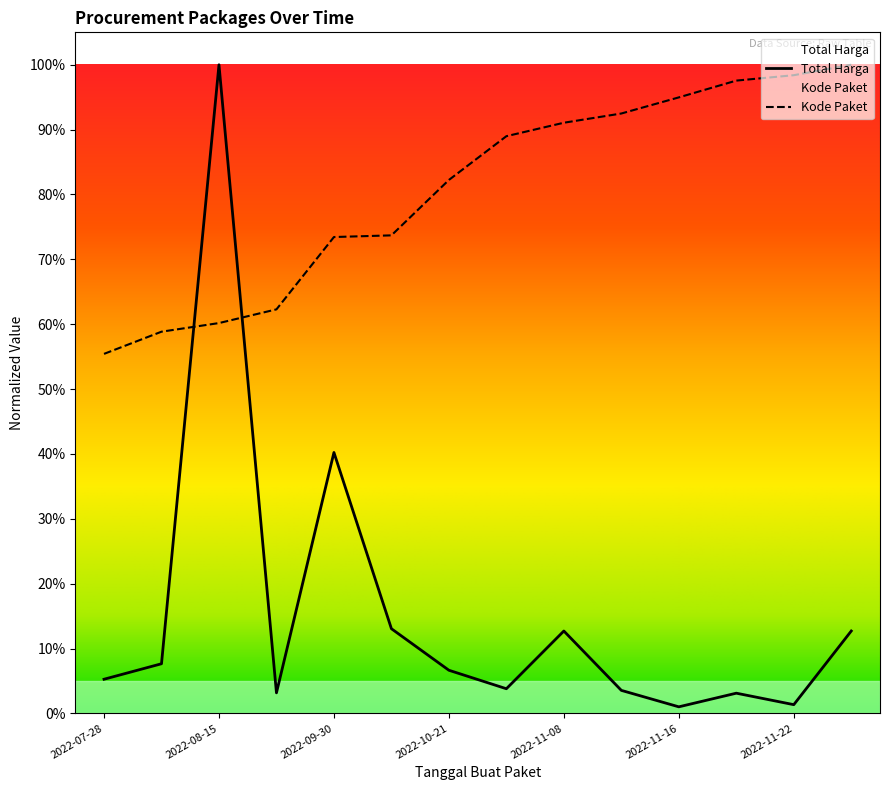

At which category is the sum across all series the highest?

2022-08-15